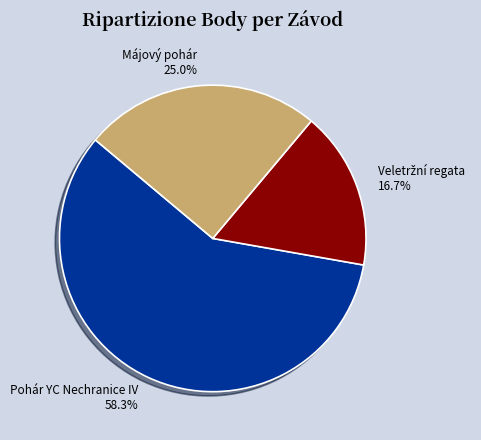

Is Májový pohár the majority of the pie?

No